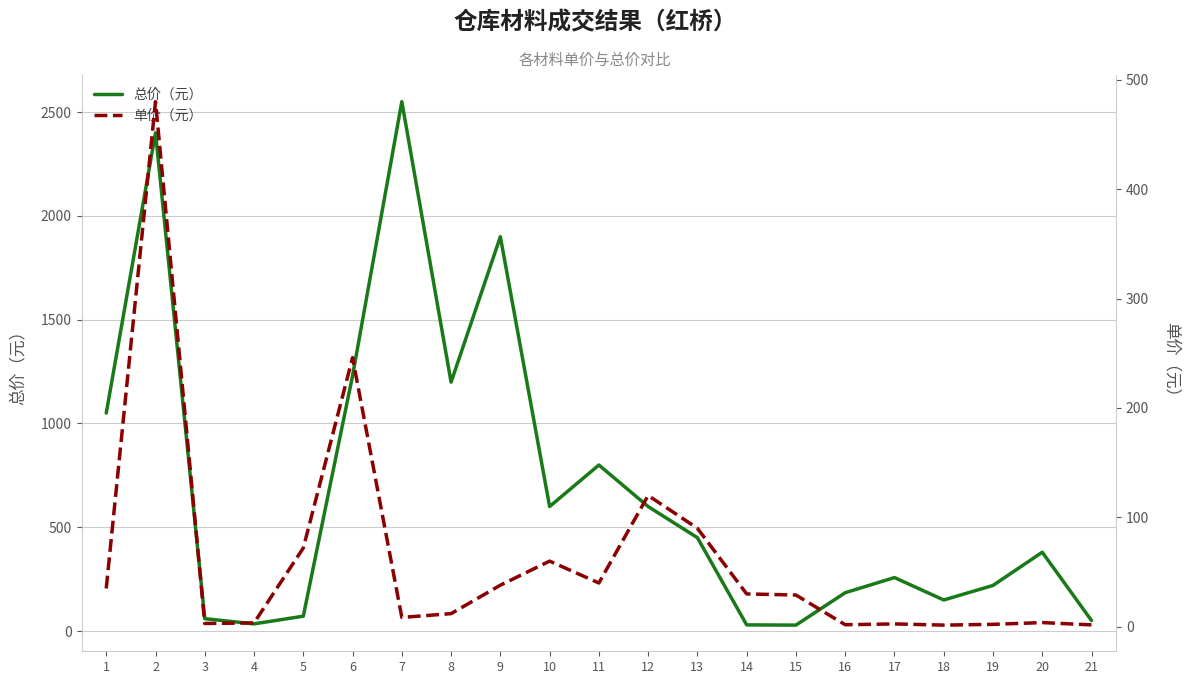

Is it true that 单价（元） equals 1.9 at 16?

True